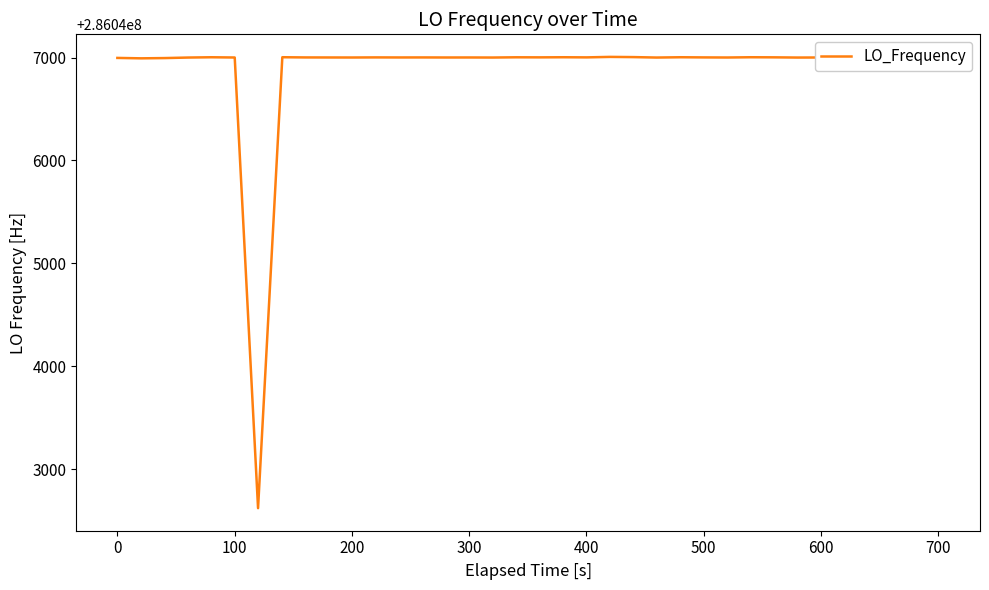

What is the minimum value shown in the chart?

286042622.4